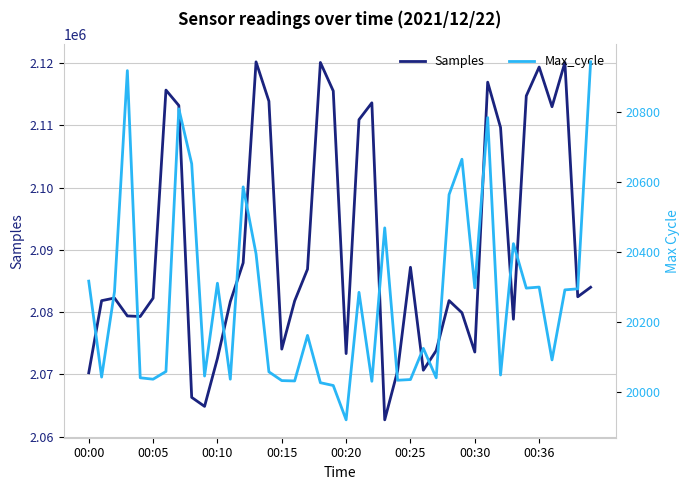

Which series has the widest spread of values?

Samples